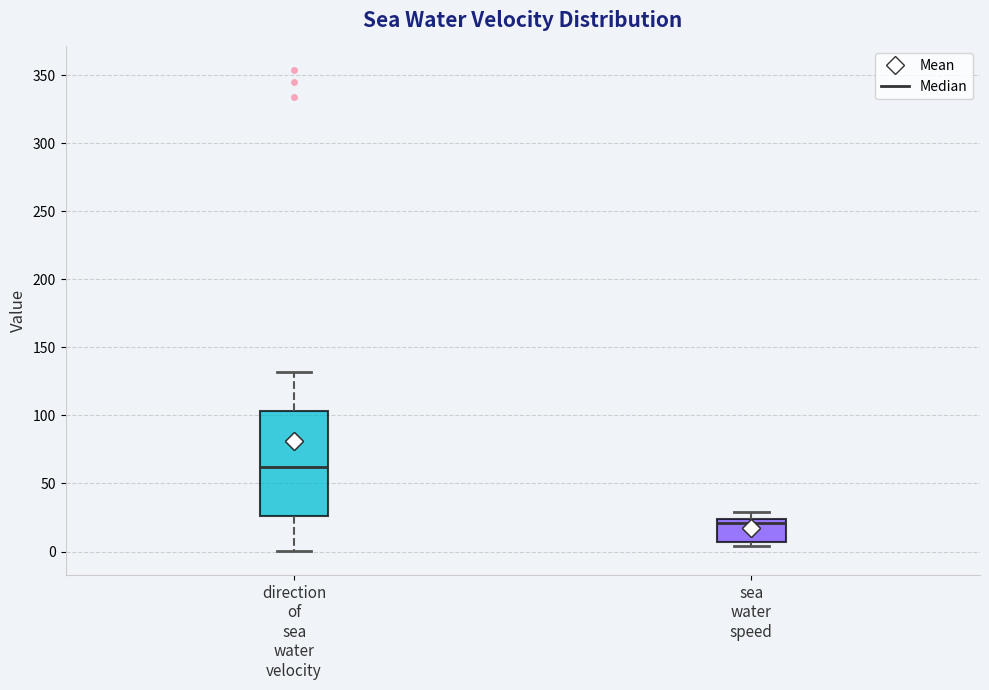

Reading left to right, read every box against the y-axis: the position of its median line, the range the box covers, and the ends of its whiskers. The values are not printed on the chart, so give them approximately, as read against the axis.

direction of sea water velocity: median 60, box 25 to 105, whiskers 0 to 130
sea water speed: median 20, box 5 to 25, whiskers 5 (just below the box's lower edge) to 30